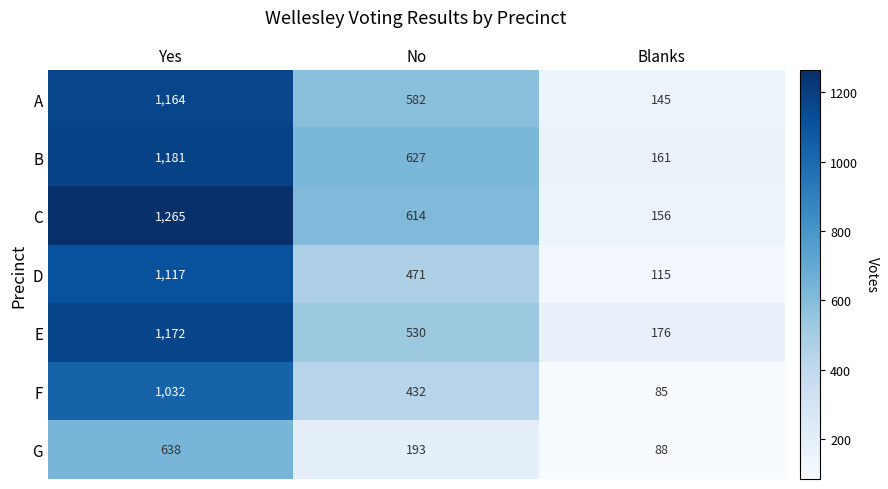

Which series has the largest range (max minus min)?

C